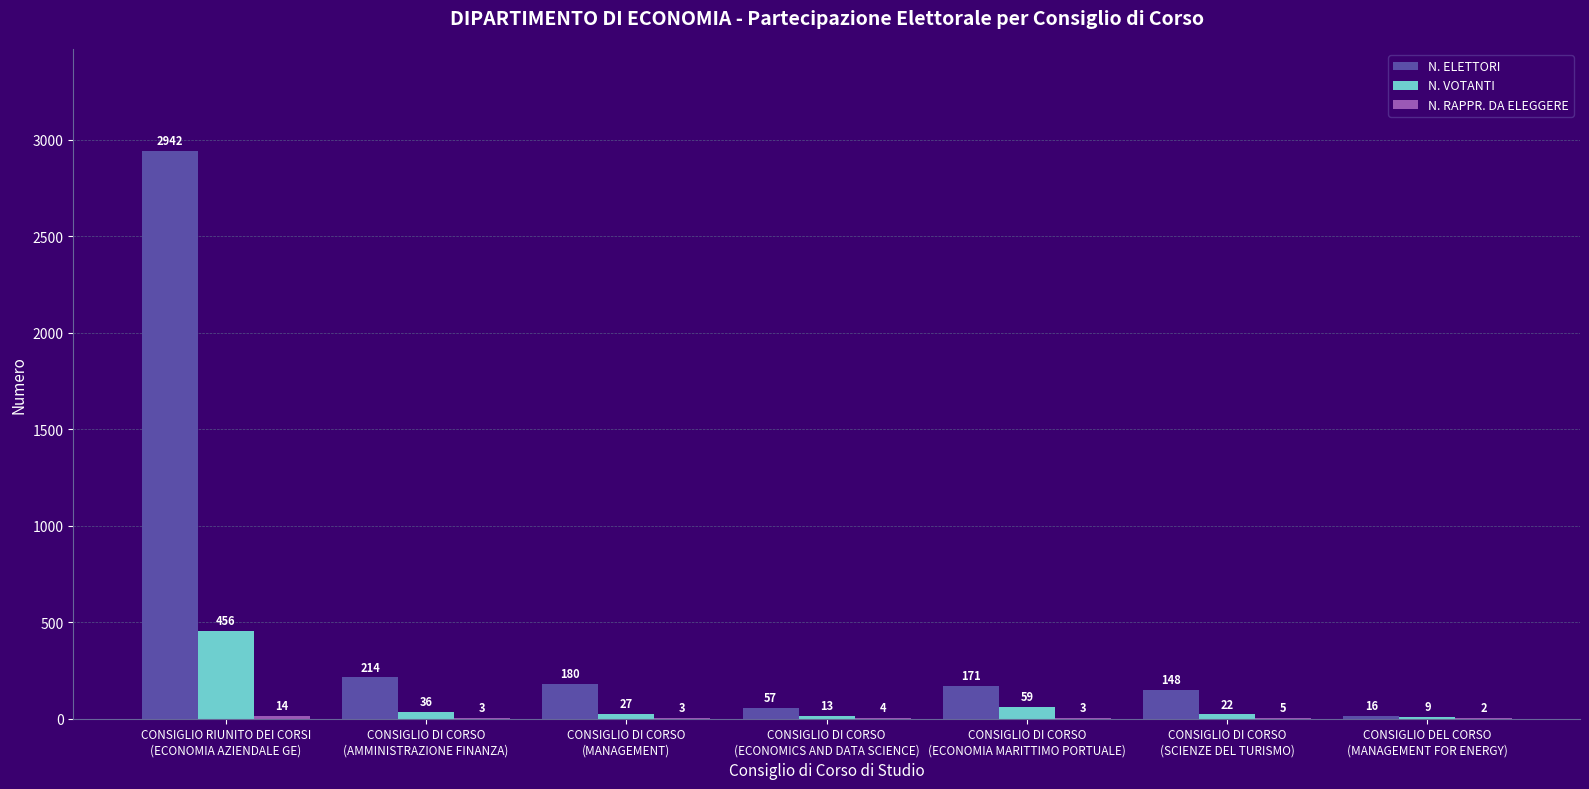

Which series has the largest total across all categories?

N. ELETTORI